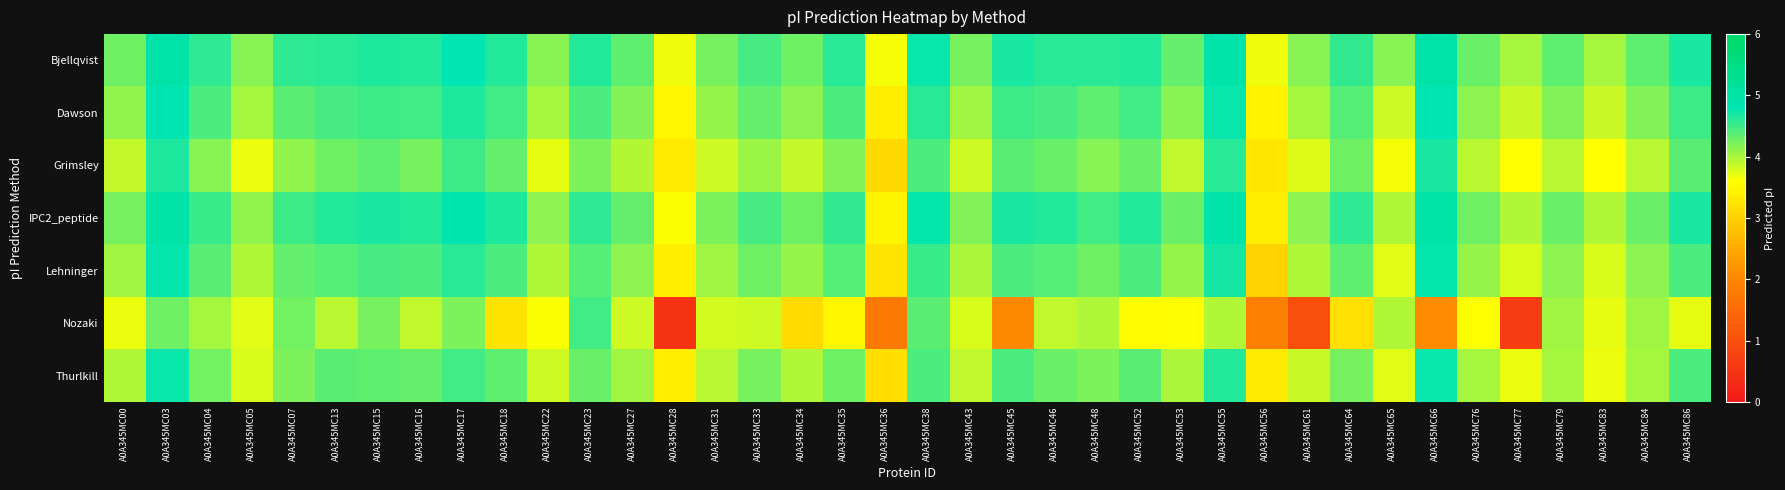

Which has a higher value, A0A345MC34 or A0A345MC16?

A0A345MC16